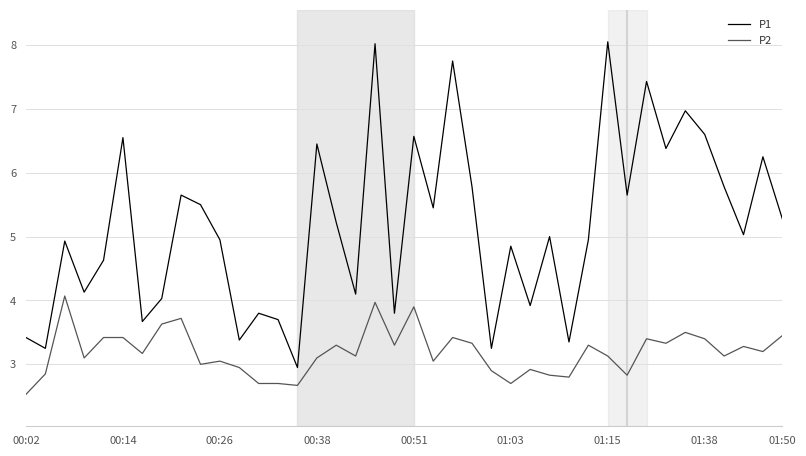

Which series has the largest total across all categories?

P1